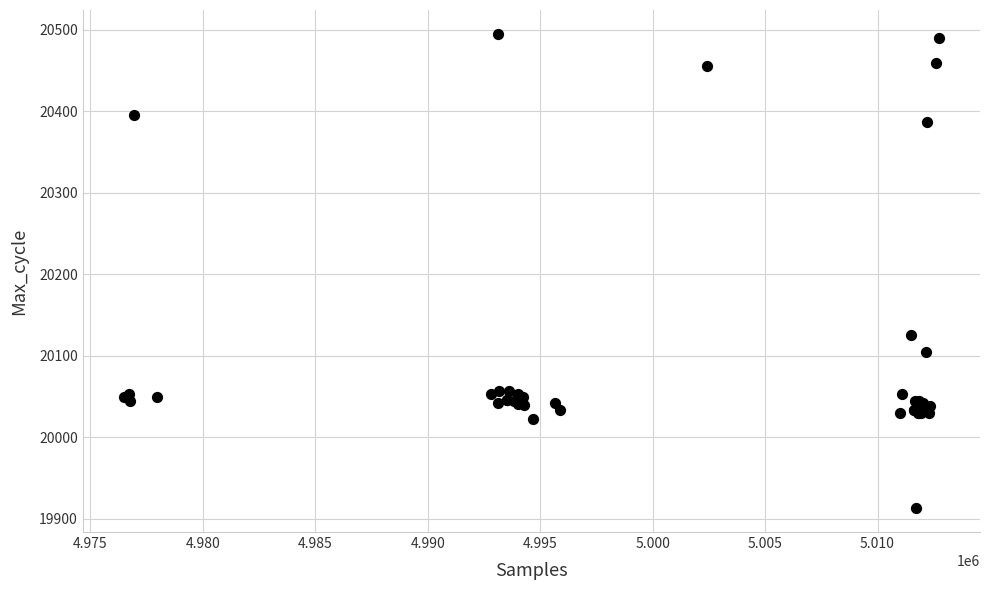

What Y value in the scatter plot is closest to 20204?

20126